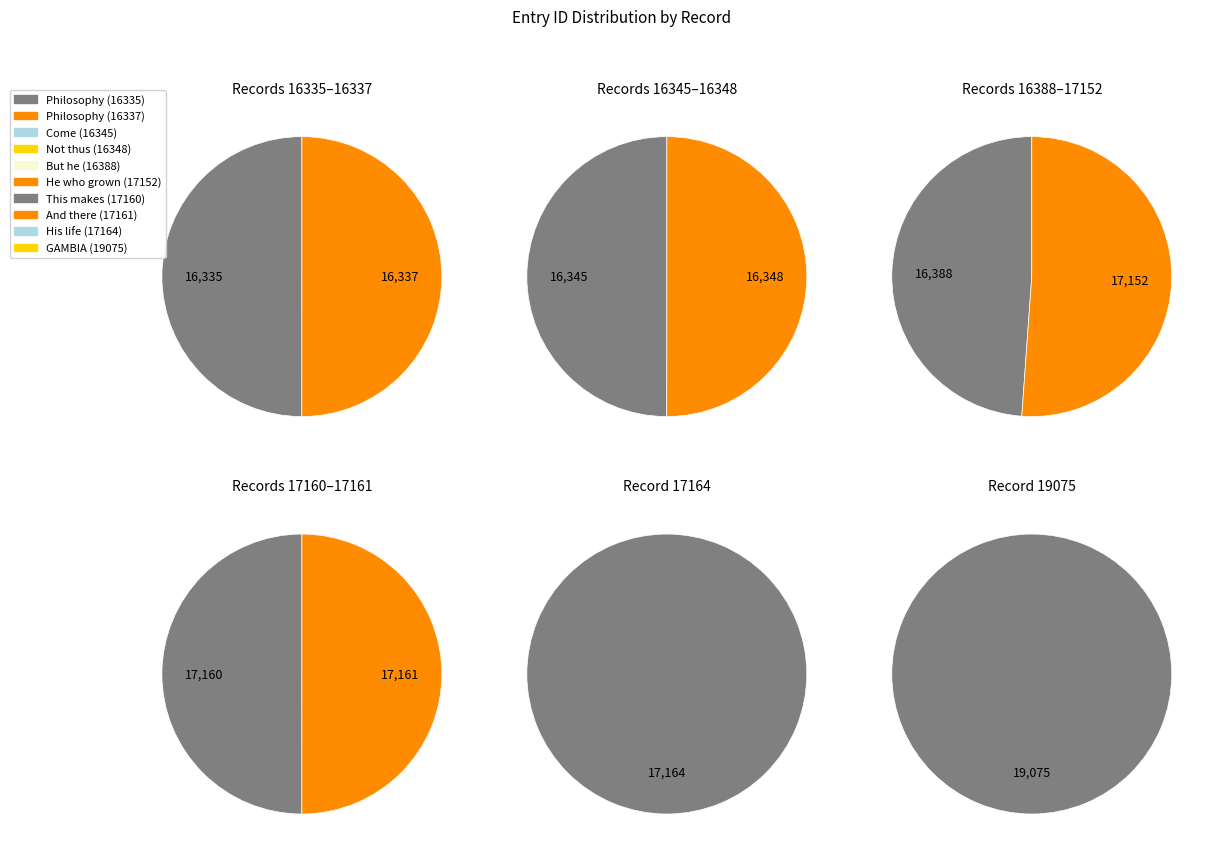

How many segments does this pie chart have?

10